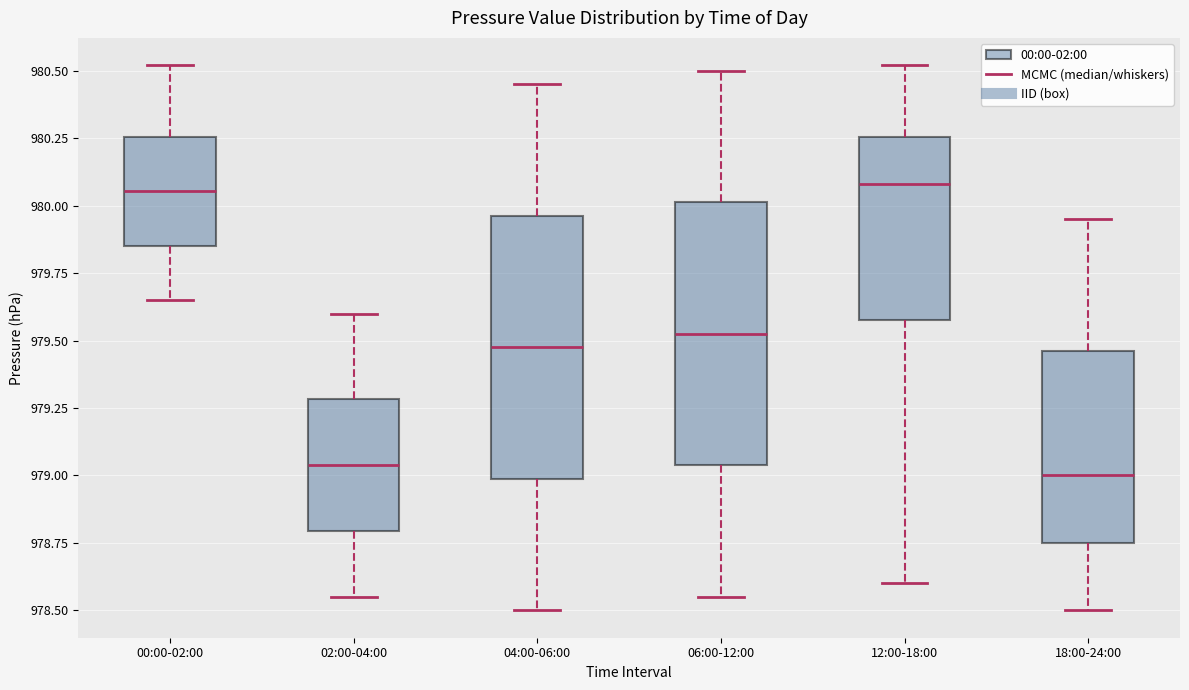

Where does the median line of the box for 00:00-02:00 sit on the y-axis? The values are not printed on the chart, so give them approximately, as read against the axis.

980.05